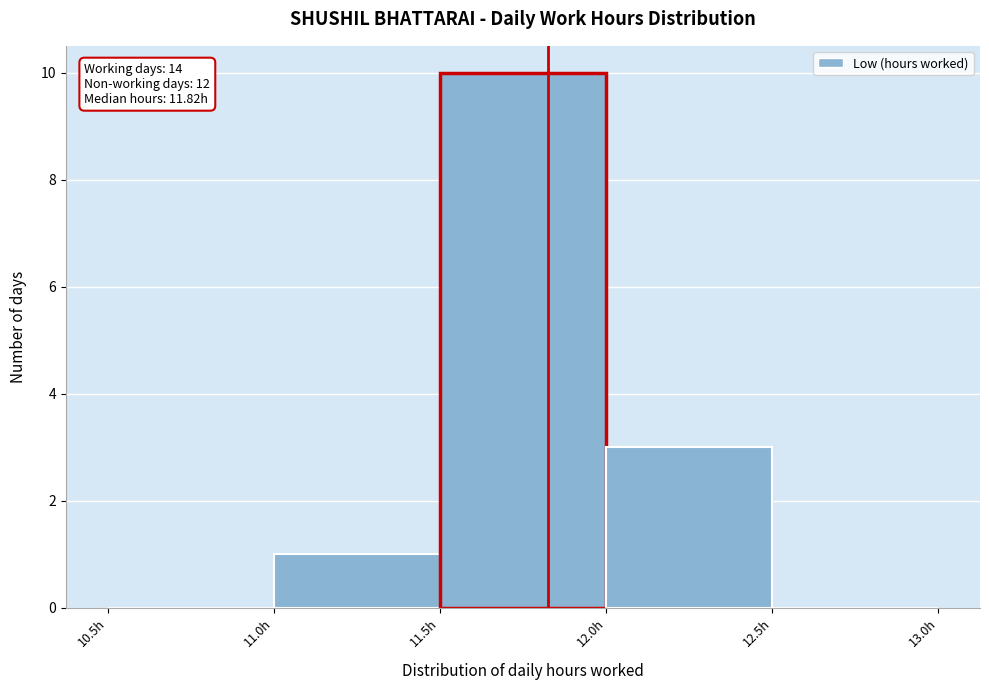

Over which range of the x-axis is the bar tallest?

11.5 to 12.0